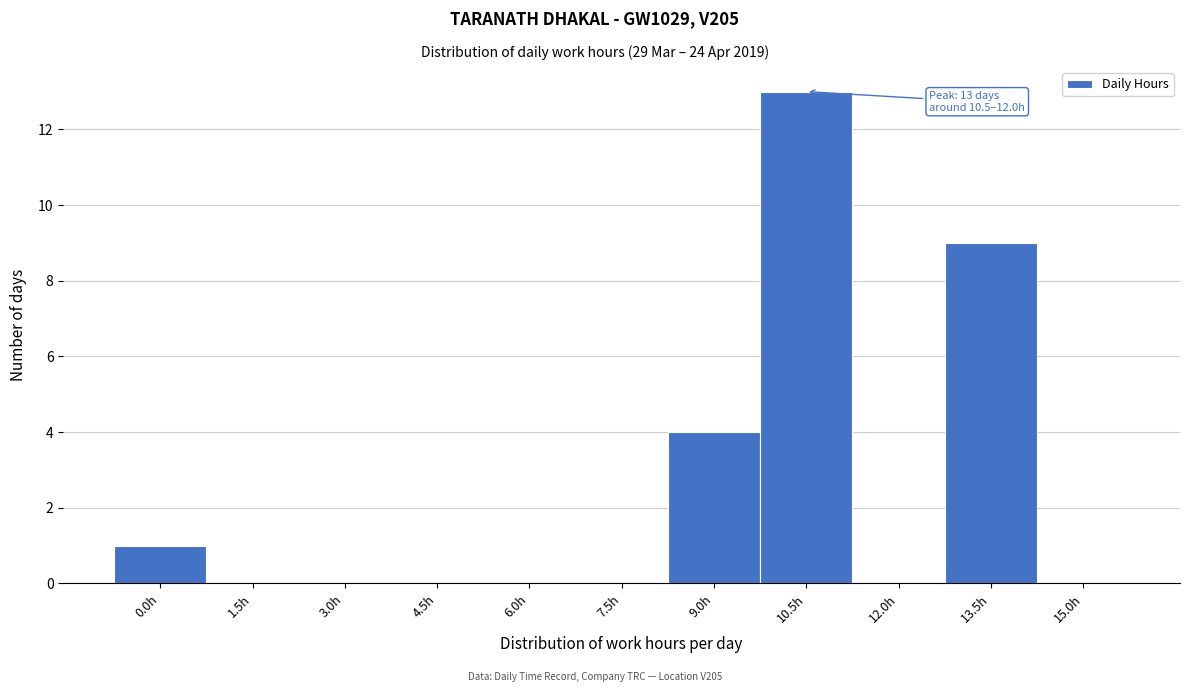

Reading left to right, transcribe all the data shown in this chart.

0.0h=1	1.5h=0	3.0h=0	4.5h=0	6.0h=0	7.5h=0	9.0h=4	10.5h=13	12.0h=0	13.5h=9	15.0h=0